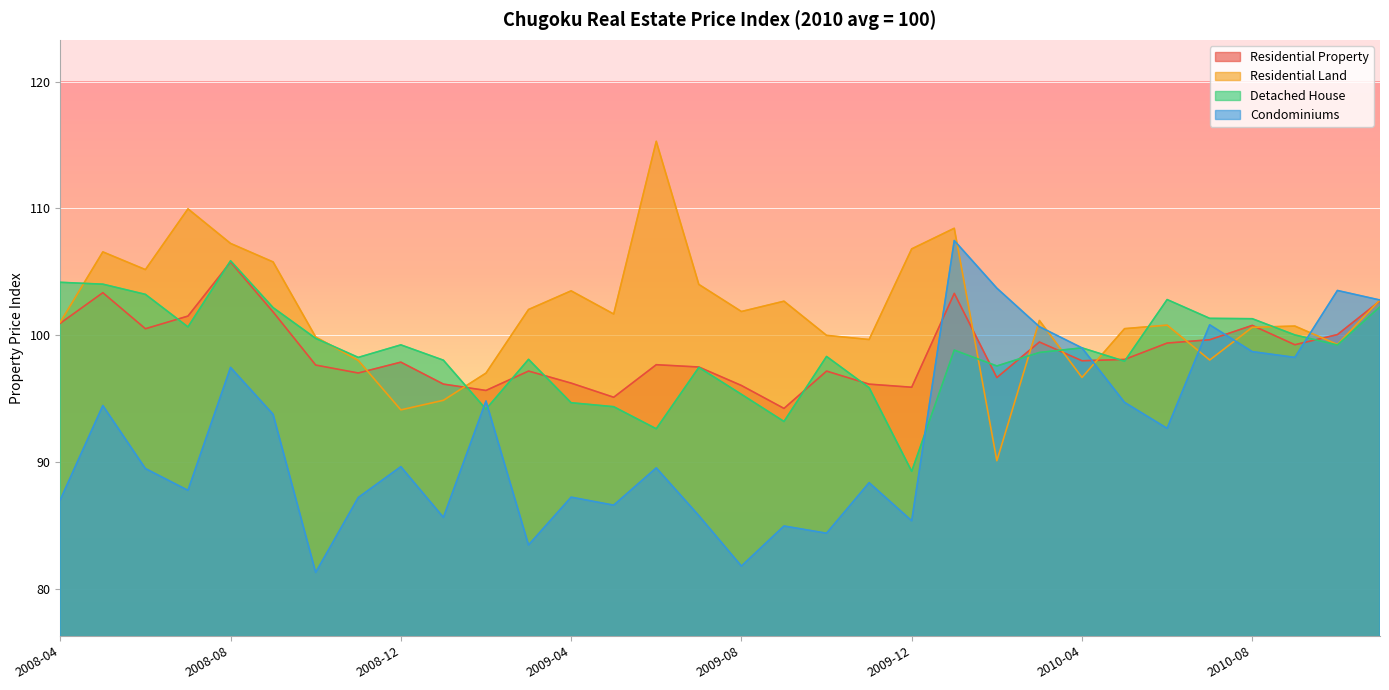

Rank the series by their maximum value, from lowest to highest.

Residential Property, Detached House, Condominiums, Residential Land